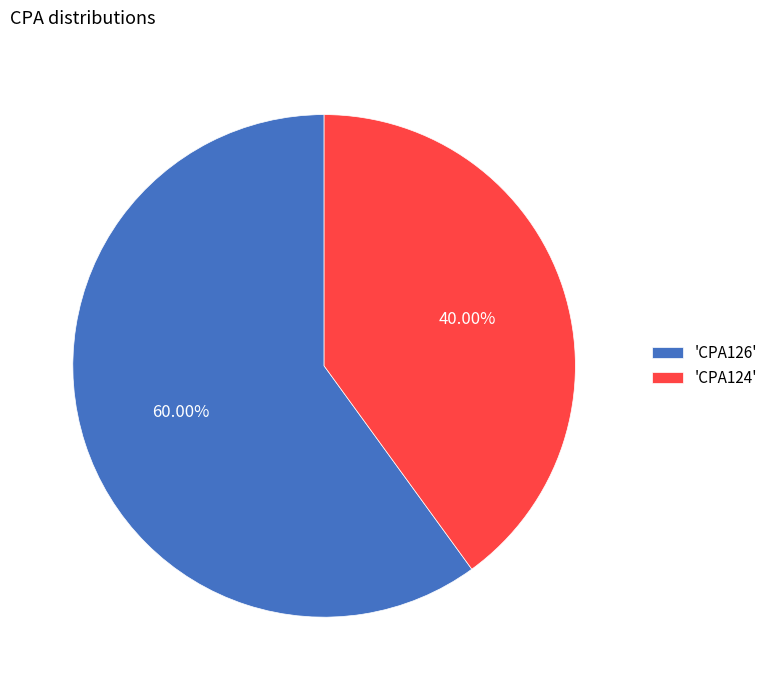

Is the sum of 'CPA126' and 'CPA124' greater than half?

Yes